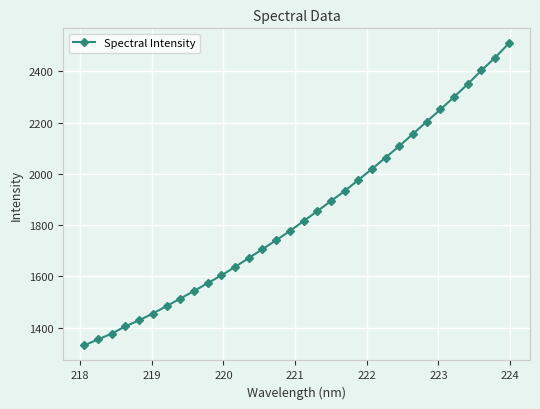

What is the greatest value displayed?

2508.8